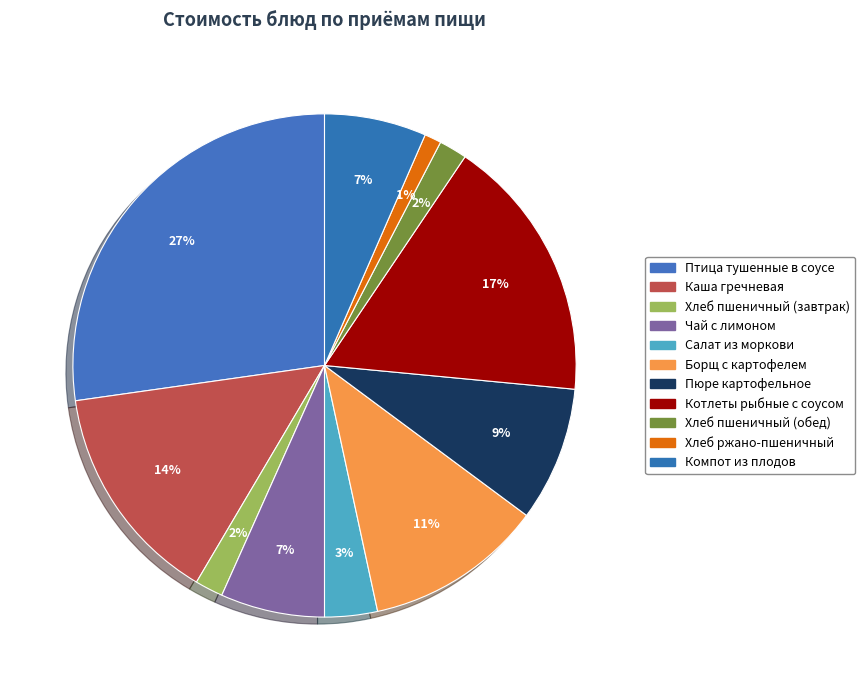

To the nearest percent, what is the difference between the Хлеб пшеничный (завтрак) and Каша гречневая slice percentages?

12%